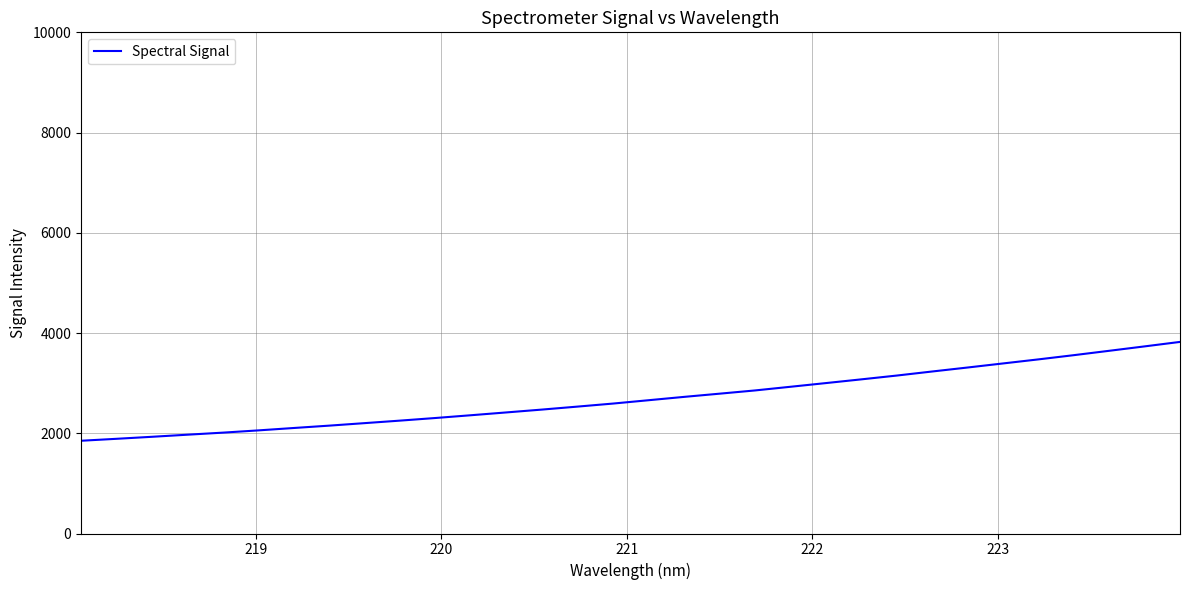

What is the maximum value shown in the chart?

3822.8